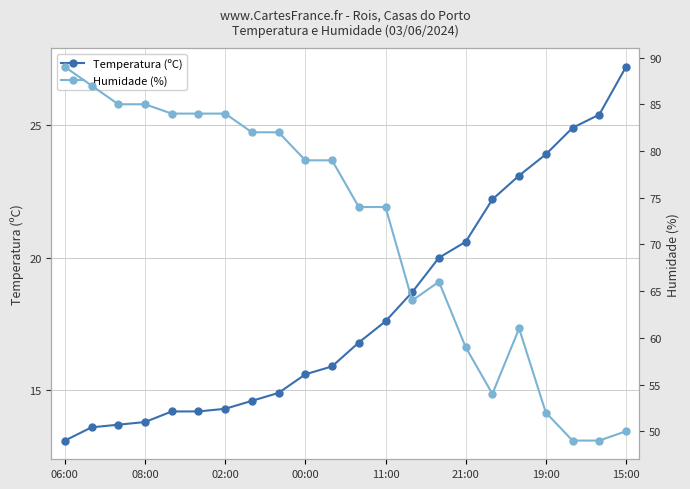

True or false: Temperatura (ºC) has a value of 15.6 at 00:00.

True